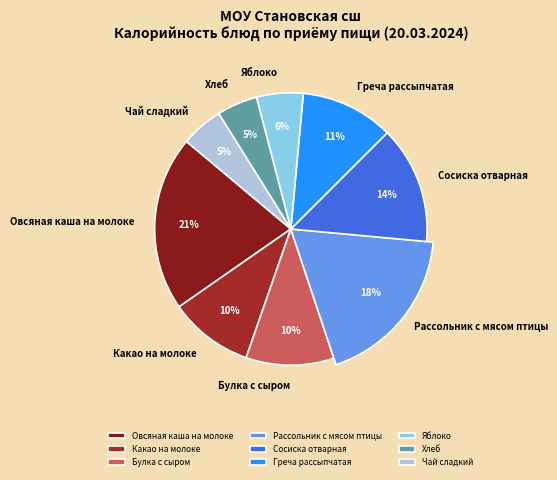

What percentage is NOT represented by Какао на молоке?

90.0%